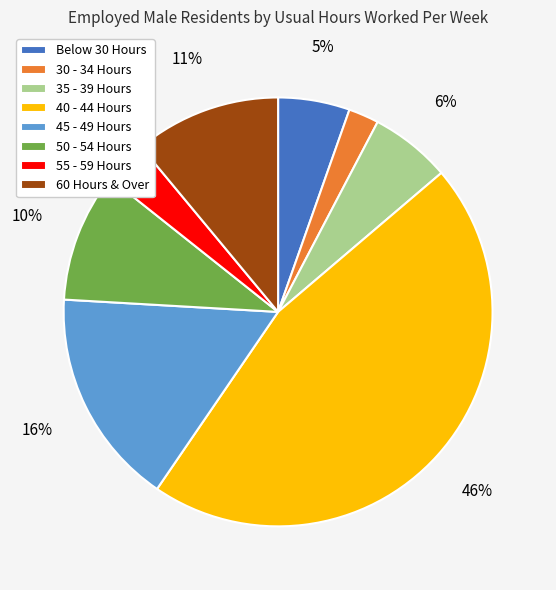

Does any single category account for the majority?

No